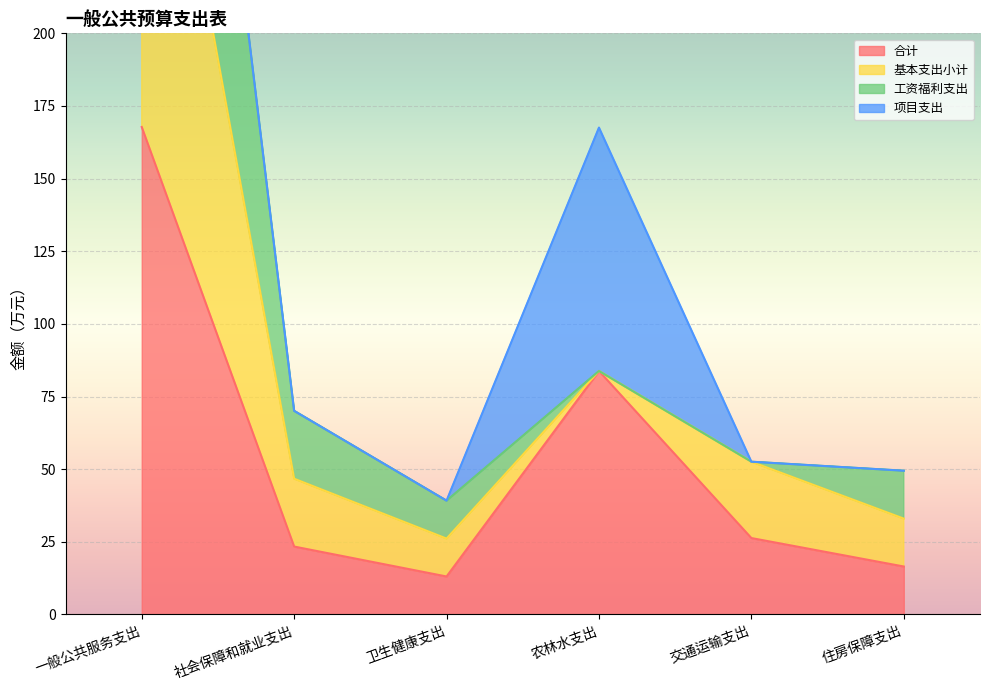

Where is 合计 nearest to the value 90?

农林水支出